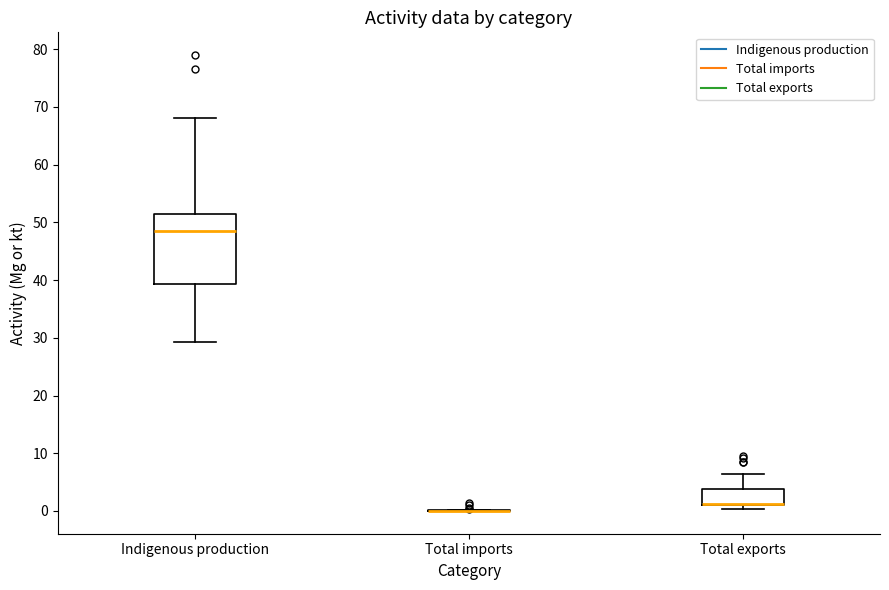

Which box is the tallest, from its lower edge to its upper edge?

Indigenous production